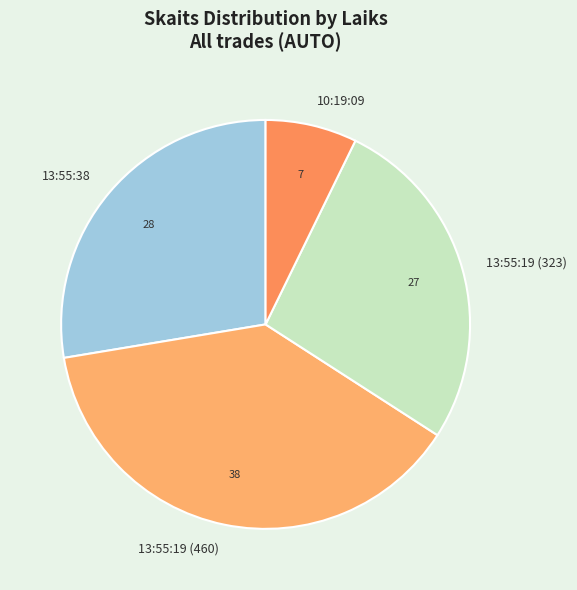

Is it true that 10:19:09 is 13% of the pie?

False